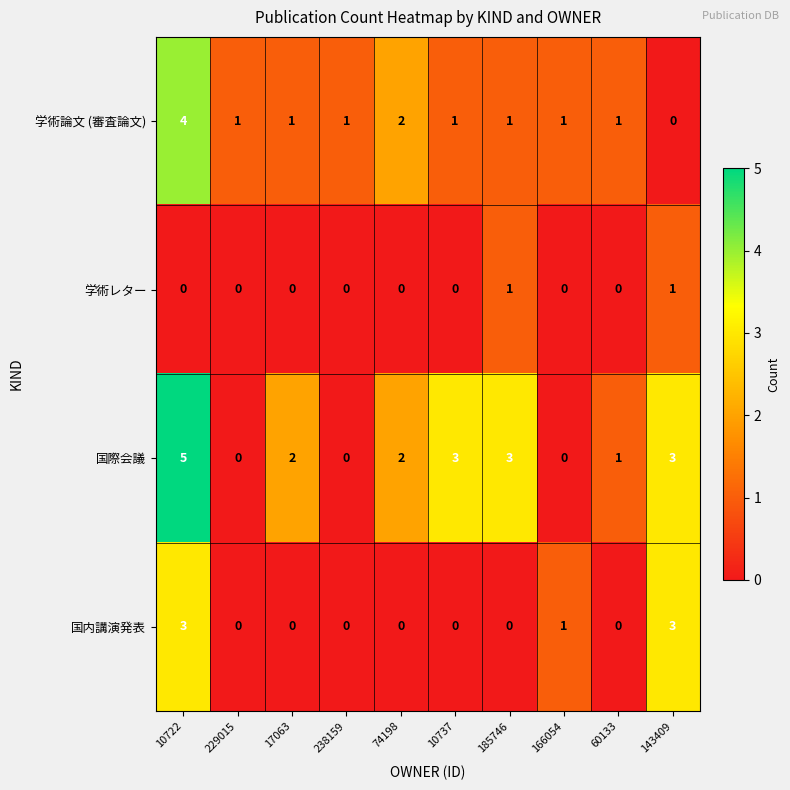

Rank the series by their average value, from lowest to highest.

学術レター, 国内講演発表, 学術論文 (審査論文), 国際会議